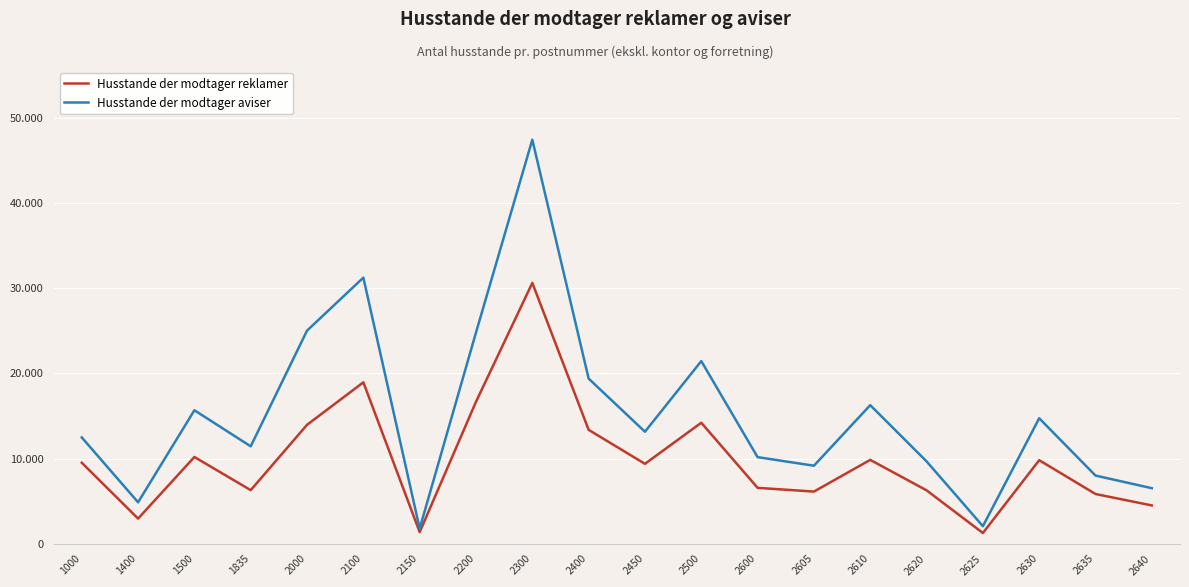

Reading left to right, list all the values displayed in this chart.

Husstande der modtager reklamer: 1000=9506	1400=2944	1500=10178	1835=6286	2000=13957	2100=18947	2150=1358	2200=16664	2300=30621	2400=13368	2450=9377	2500=14203	2600=6557	2605=6117	2610=9840	2620=6266	2625=1254	2630=9802	2635=5832	2640=4491
Husstande der modtager aviser: 1000=12478	1400=4860	1500=15668	1835=11430	2000=25019	2100=31240	2150=1777	2200=24796	2300=47436	2400=19386	2450=13145	2500=21439	2600=10161	2605=9155	2610=16266	2620=9667	2625=2052	2630=14727	2635=7997	2640=6516